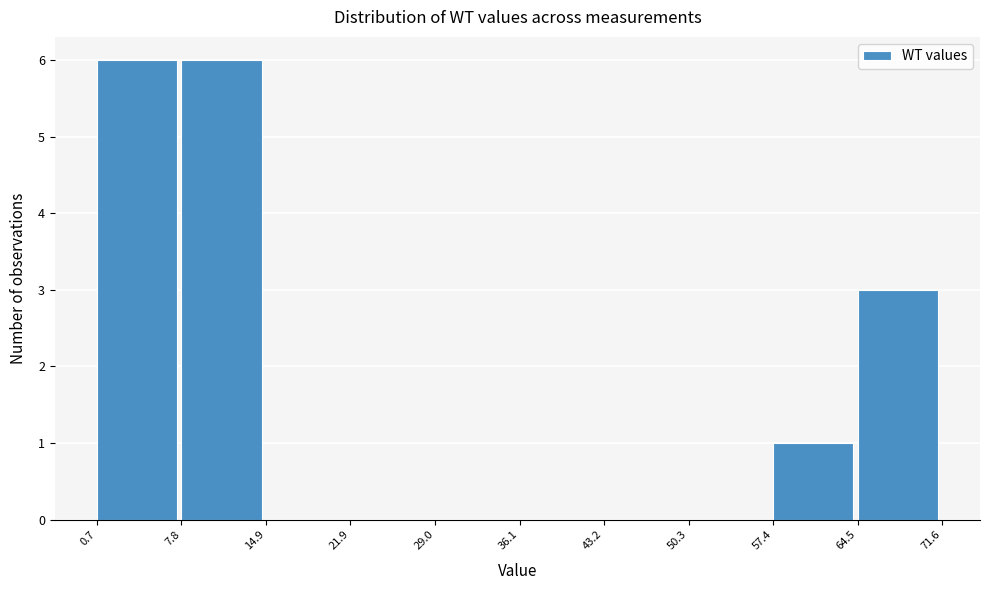

Reading left to right, list every bar in this chart as the range it spans on the x-axis followed by its height. The values are not printed on the chart, so give them approximately, as read against the axis.

0.7 to 7.8: 6
7.8 to 14.9: 6
14.9 to 21.9: 0
21.9 to 29.0: 0
29.0 to 36.1: 0
36.1 to 43.2: 0
43.2 to 50.3: 0
50.3 to 57.4: 0
57.4 to 64.5: 1
64.5 to 71.6: 3